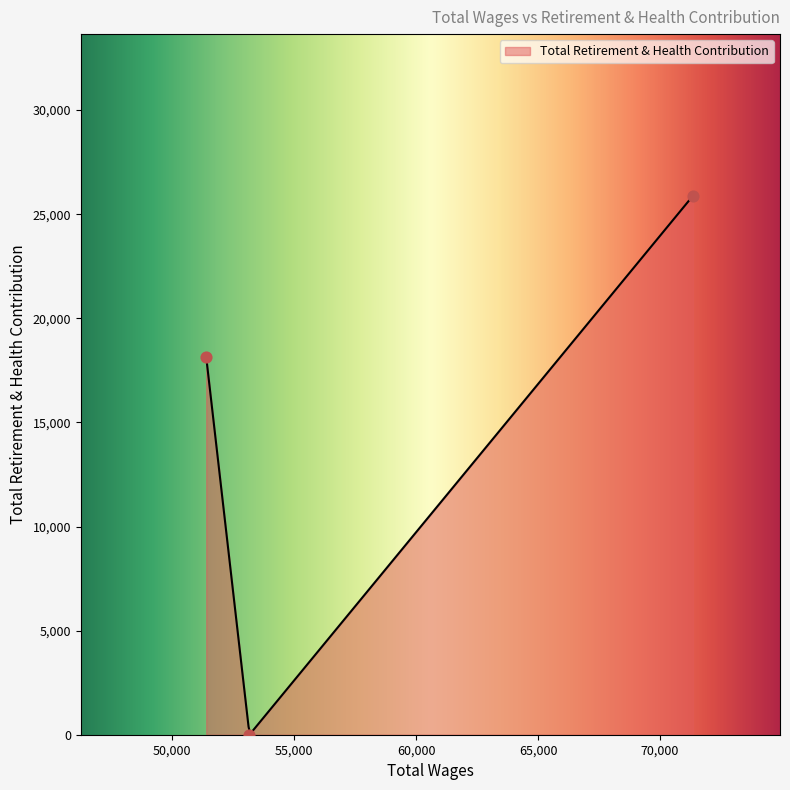

What is the change in value from 53174.0 to 51402.0?

+18137